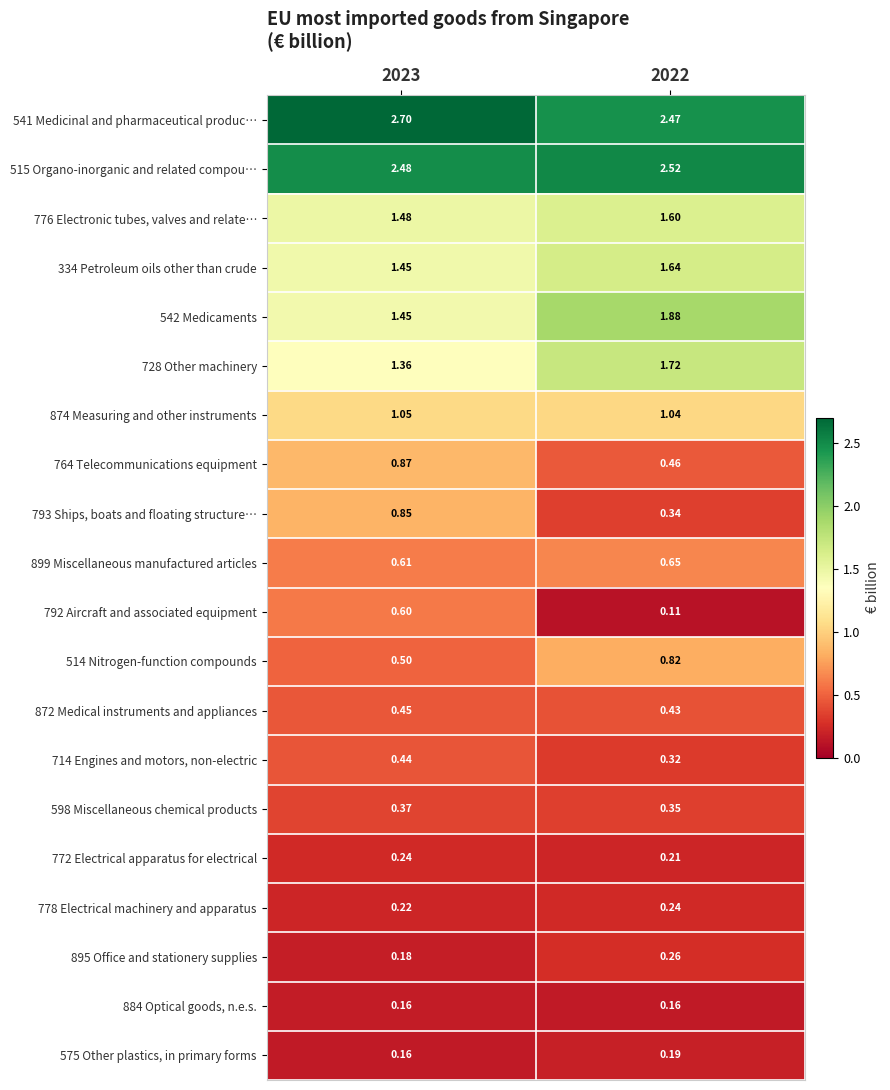

How many series are shown in this chart?

20